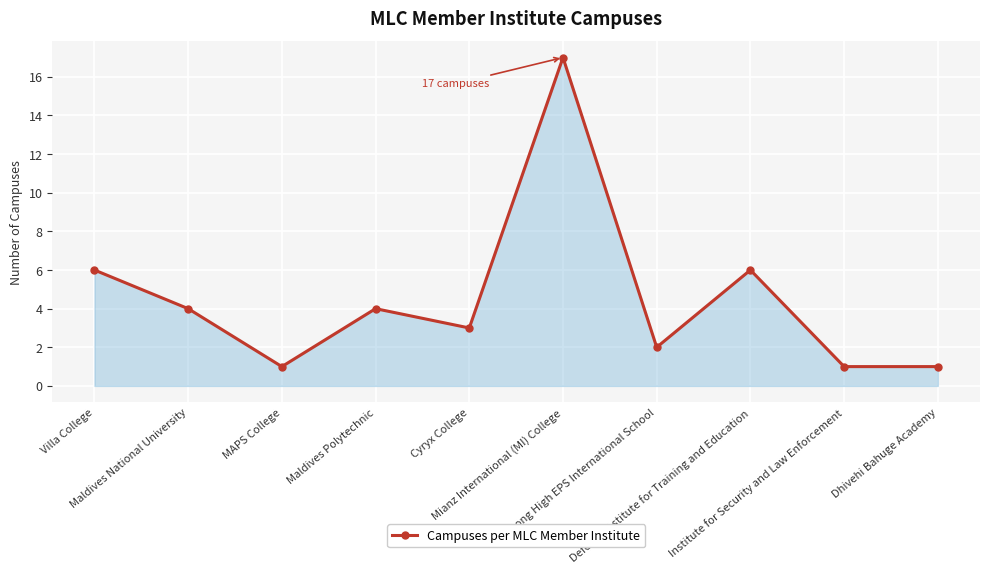

At which category does the chart reach its peak across all series?

Mianz International (MI) College